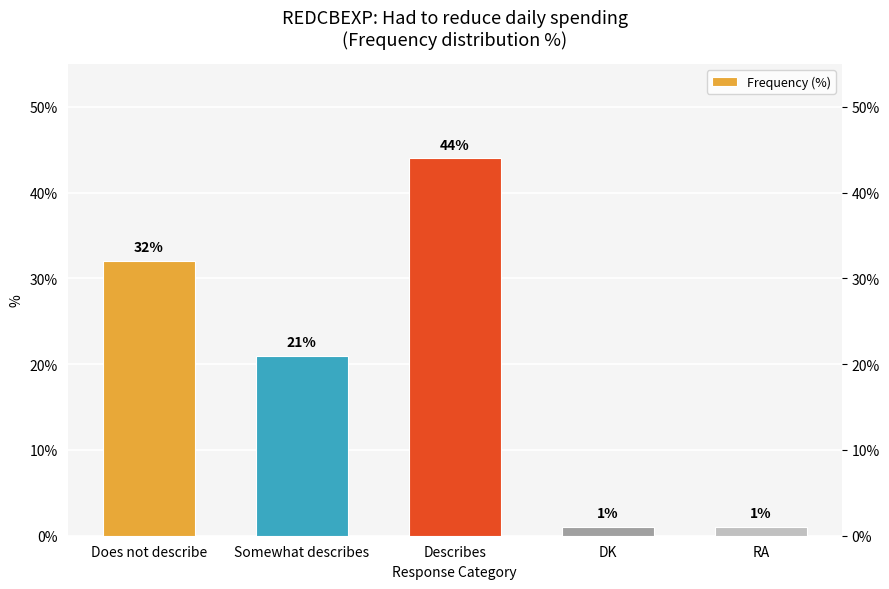

Which label corresponds to the smallest value in the chart?

DK